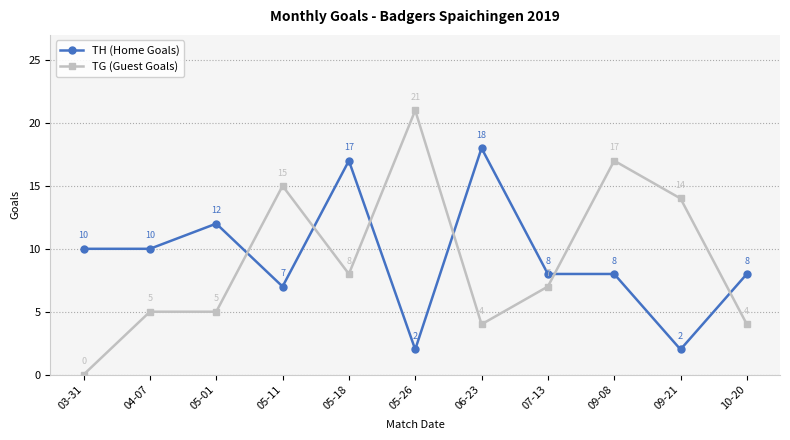

After their last crossing, which series has the higher values: TH (Home Goals) or TG (Guest Goals)?

TH (Home Goals)